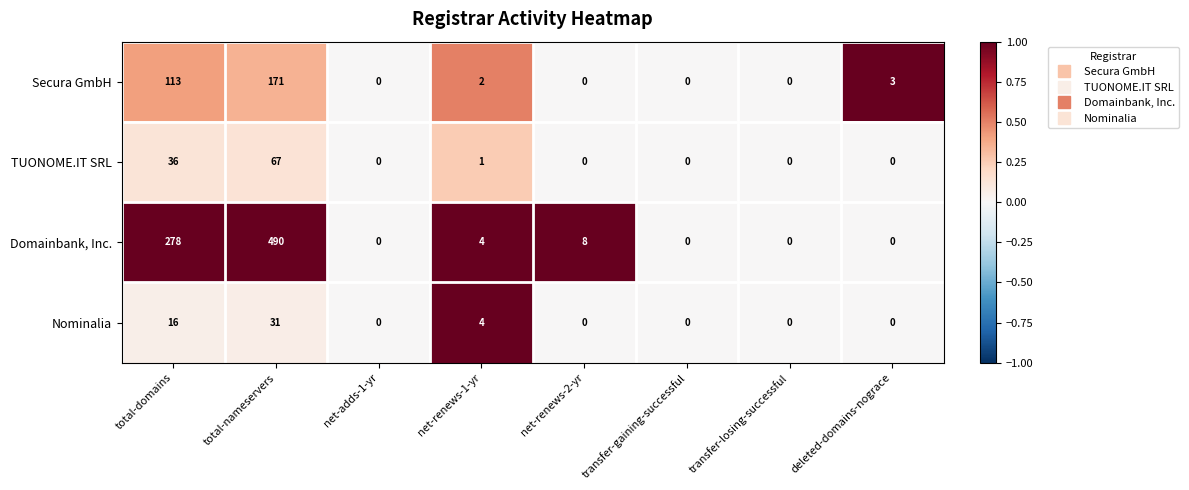

List the series in order of their peak value, highest first.

Domainbank, Inc., Secura GmbH, TUONOME.IT SRL, Nominalia